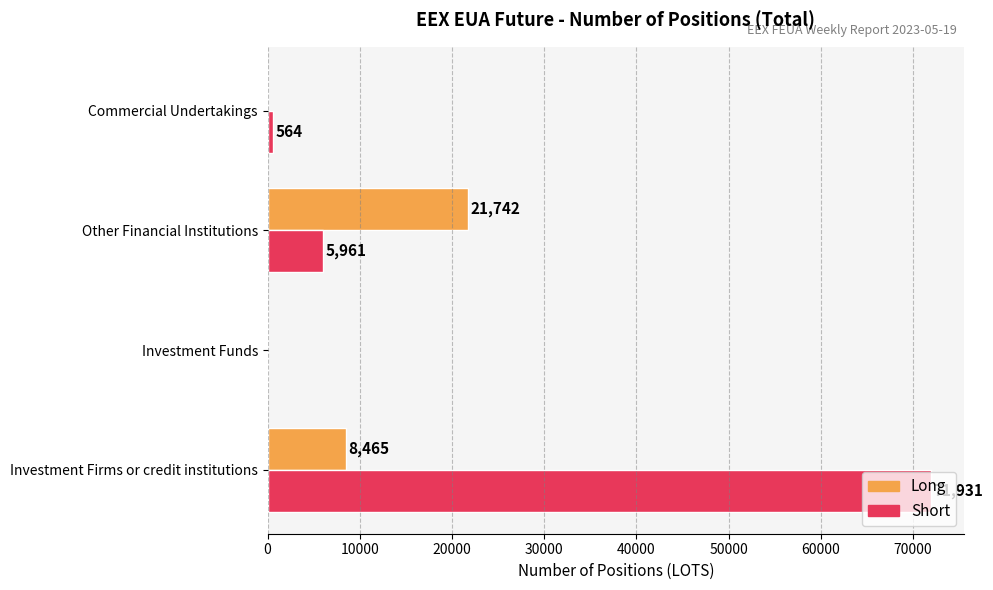

At which label does Short reach its peak?

Investment Firms or credit institutions